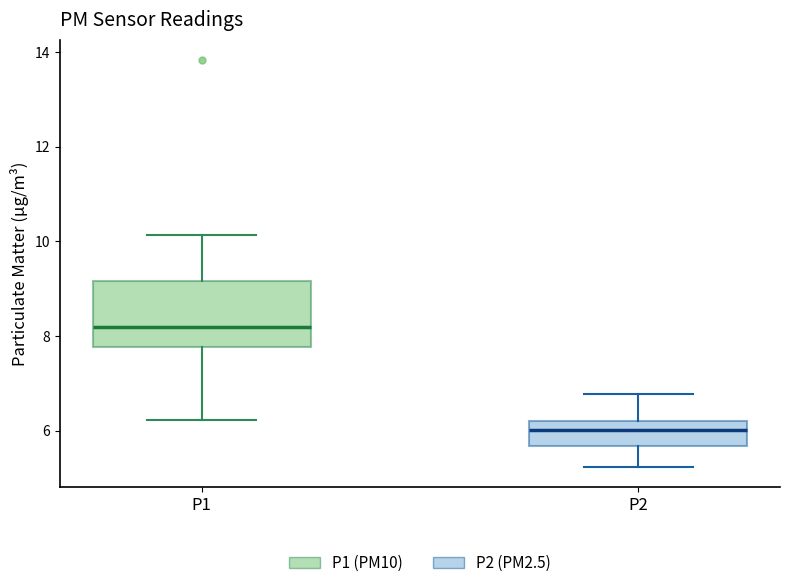

Reading left to right, transcribe this box plot: for each box, give where its median line is, the range the box spans, and where its two whiskers end, as read against the y-axis. The values are not printed on the chart, so give them approximately, as read against the axis.

P1: median 8.2, box 7.8 to 9.2, whiskers 6.2 to 10.2
P2: median 6.0, box 5.6 to 6.2, whiskers 5.2 to 6.8